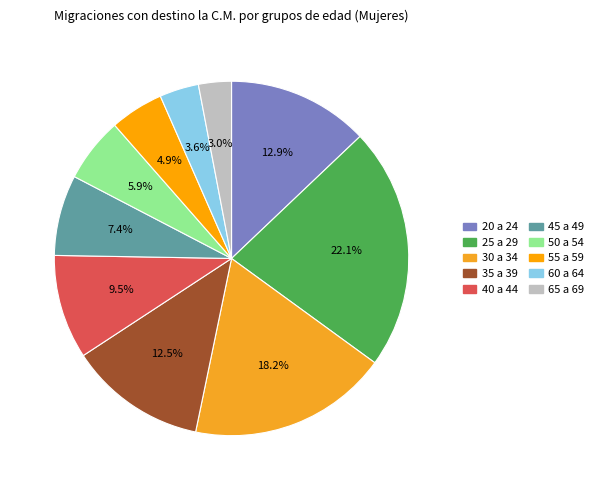

What is the total percentage of 40 a 44 and 60 a 64?

13.1%